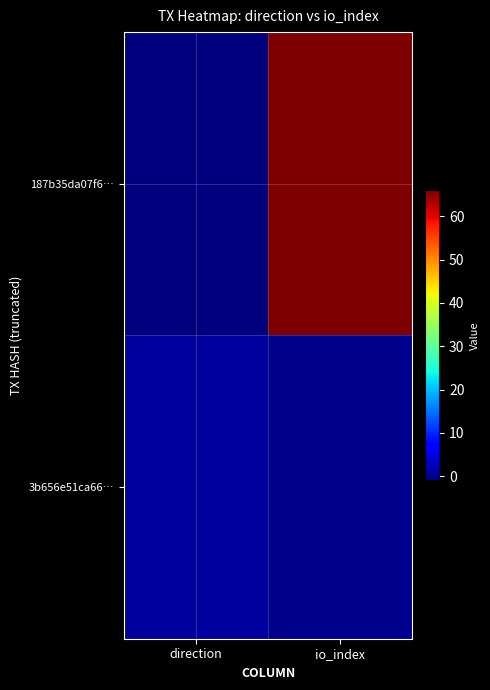

Reading right to left, extract all data points from this chart.

187b35da07f6…: io_index=66	direction=-1
3b656e51ca66…: io_index=0	direction=1